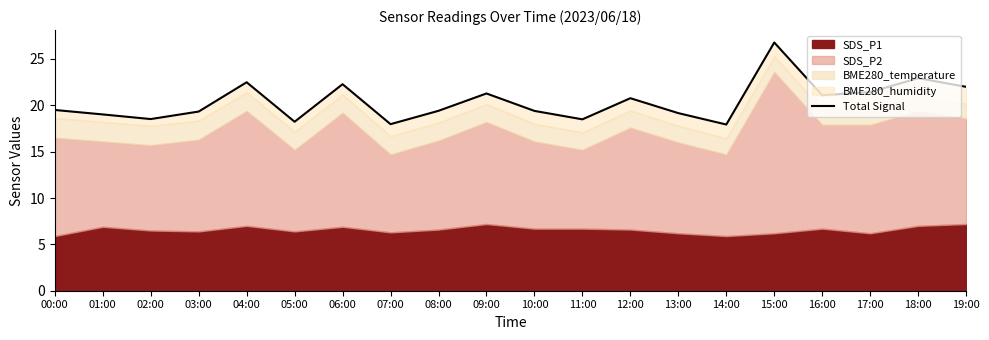

The chart shows a value of 18.5 at 02:00. True or false?

True